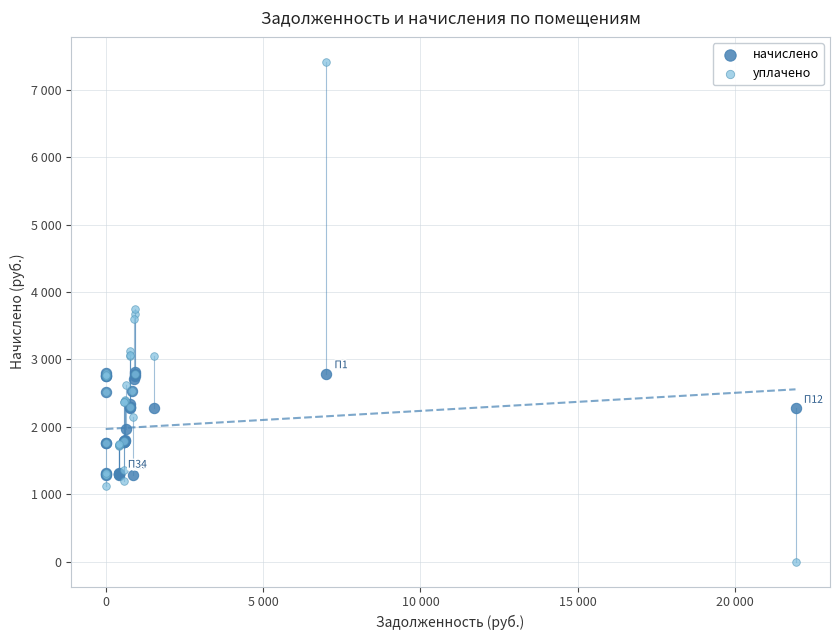

Which series reaches the maximum Y coordinate?

уплачено